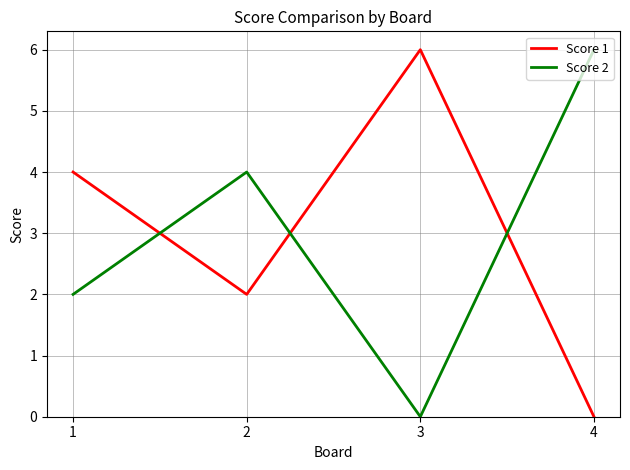

At how many categories does at least one series exceed 1?

4